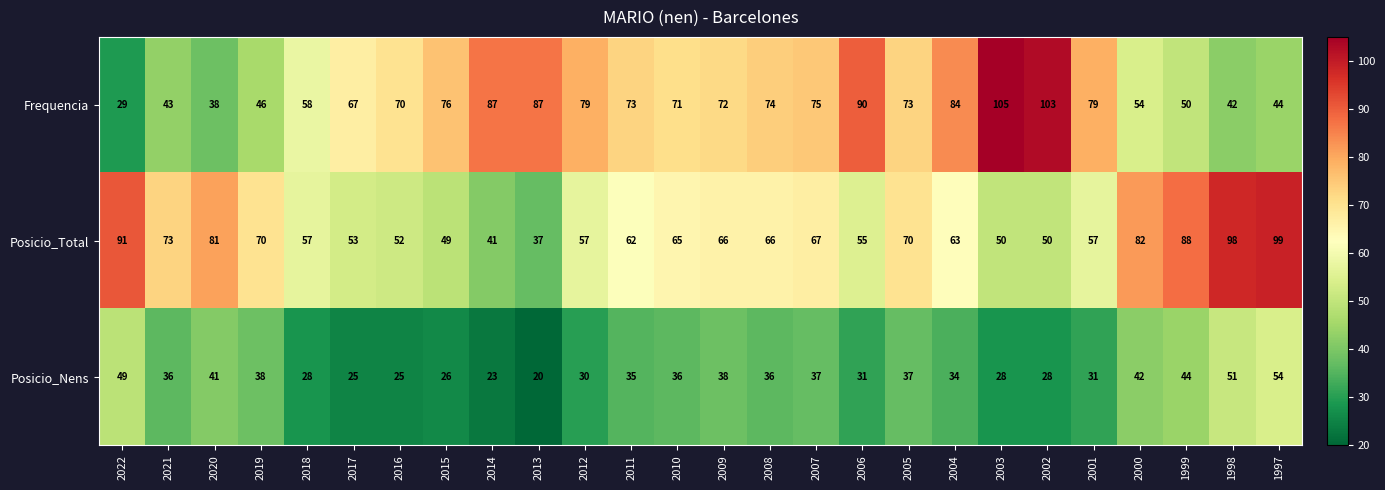

How many data points does each series have?

26